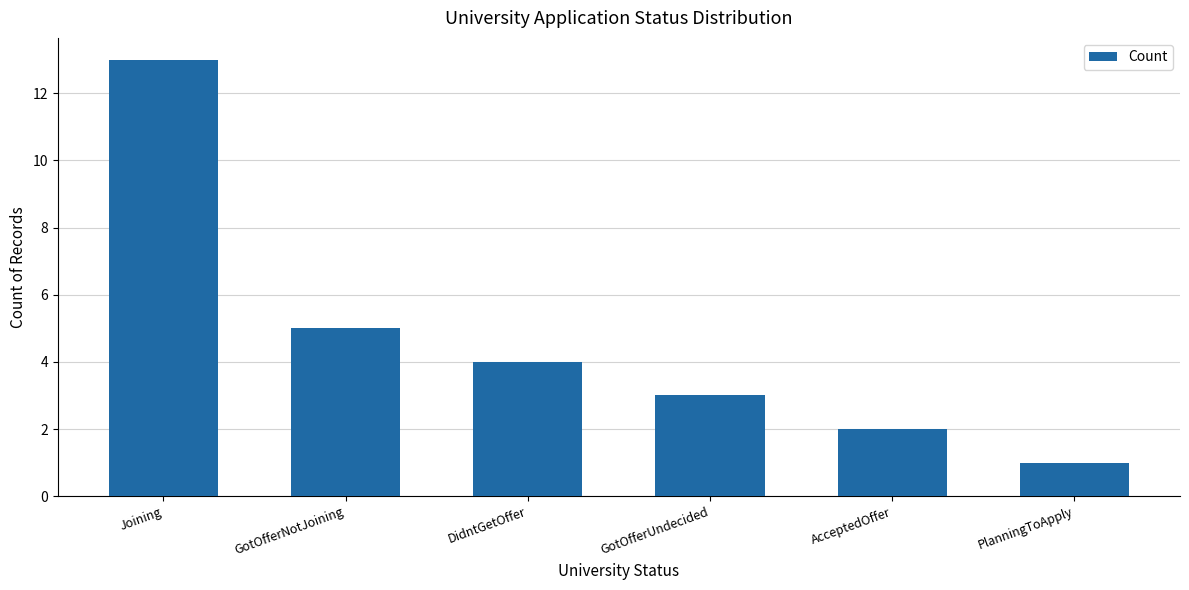

List the labels in order of value, smallest first.

PlanningToApply, AcceptedOffer, GotOfferUndecided, DidntGetOffer, GotOfferNotJoining, Joining